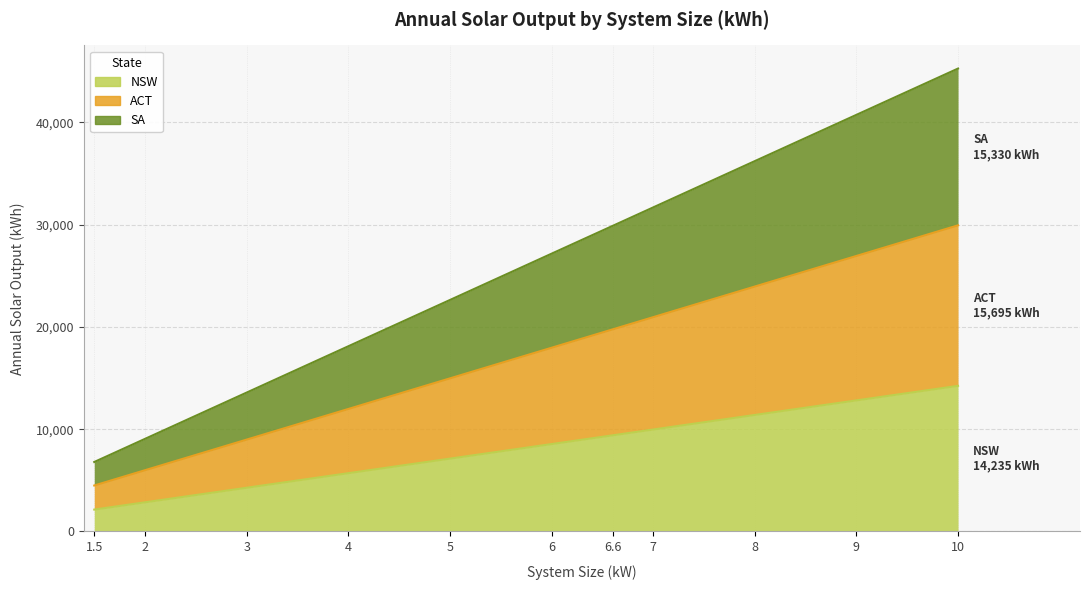

Where is NSW nearest to the value 8185?

6